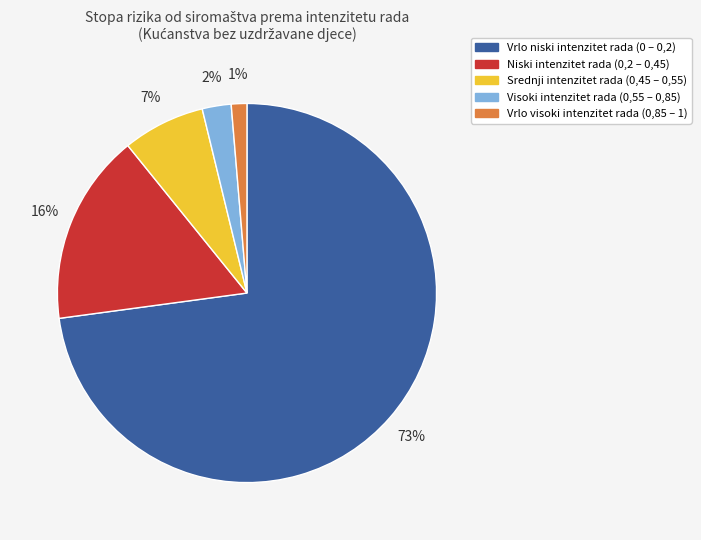

Which has a higher value, Visoki intenzitet rada (0,55 – 0,85) or Vrlo visoki intenzitet rada (0,85 – 1)?

Visoki intenzitet rada (0,55 – 0,85)